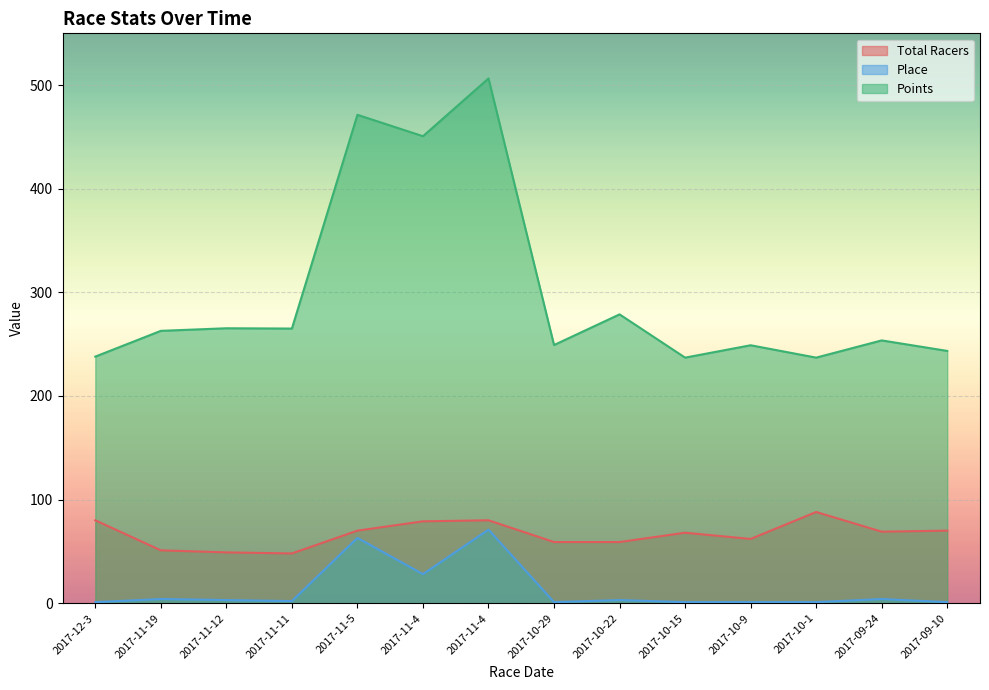

Reading right to left, extract all data points from this chart.

Total Racers: 70.0	69.0	88.0	62.0	68.0	59.0	59.0	80.0	79.0	70.0	48.0	49.0	51.0	80.0
Place: 1.0	4.0	1.0	1.0	1.0	3.0	1.0	71.0	28.0	63.0	2.0	3.0	4.0	1.0
Points: 243.5	253.6	237.0	248.9	237.0	278.8	249.2	506.5	450.7	471.4	265.1	265.3	262.8	238.0